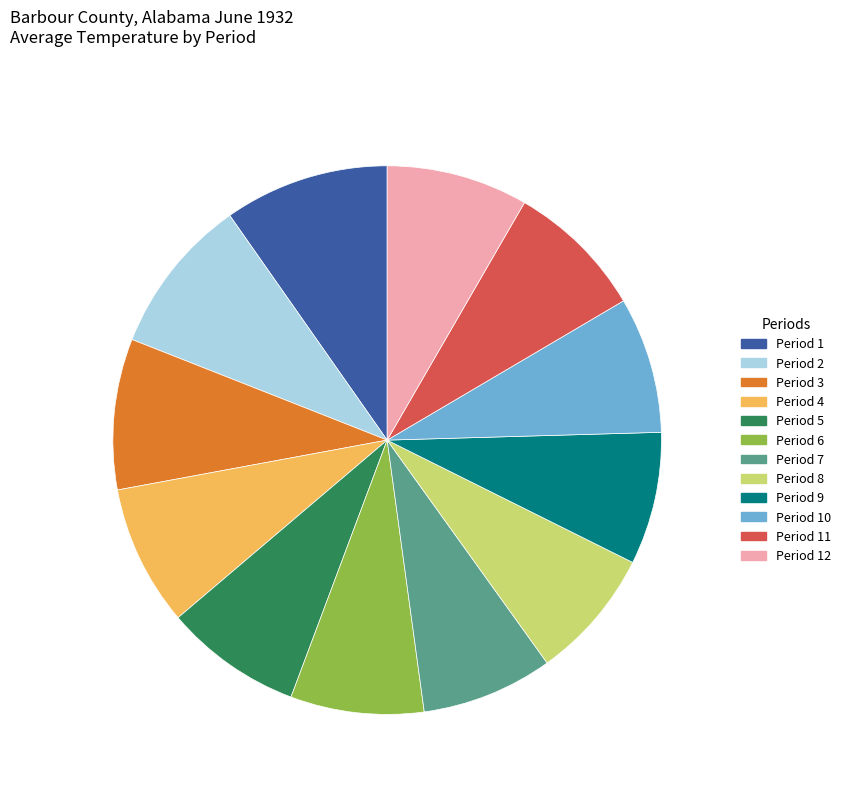

What is the ratio of the value at Period 11 to the value at Period 6?

1.0